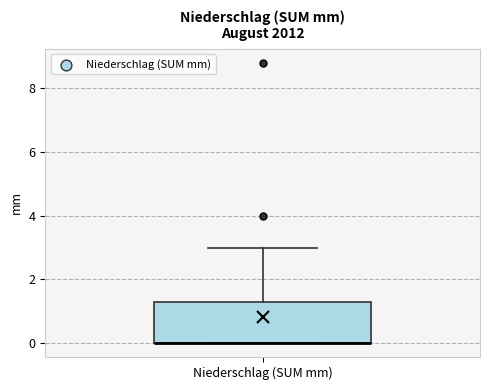

Read this box plot against the y-axis: the position of the median line, the range covered by the box, and the ends of both whiskers. The values are not printed on the chart, so give them approximately, as read against the axis.

median 0.0 (drawn on the box's lower edge), box 0.0 to 1.4, whiskers 0.0 to 3.0